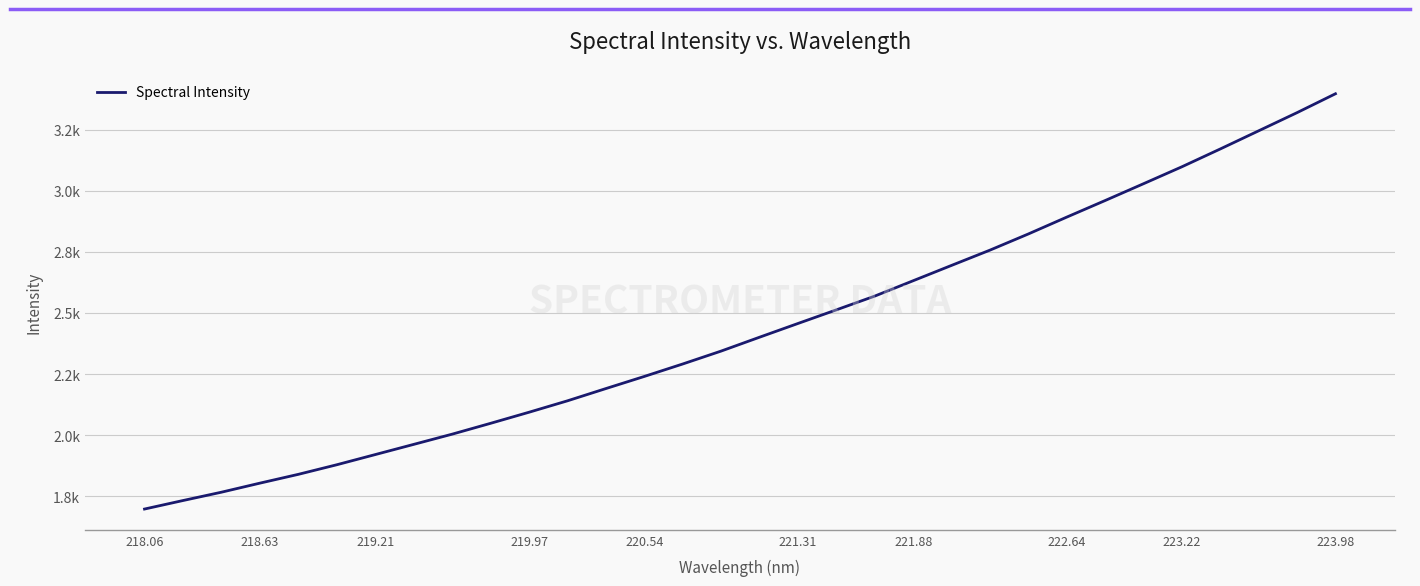

Is this an area chart (filled region under the line)?

No